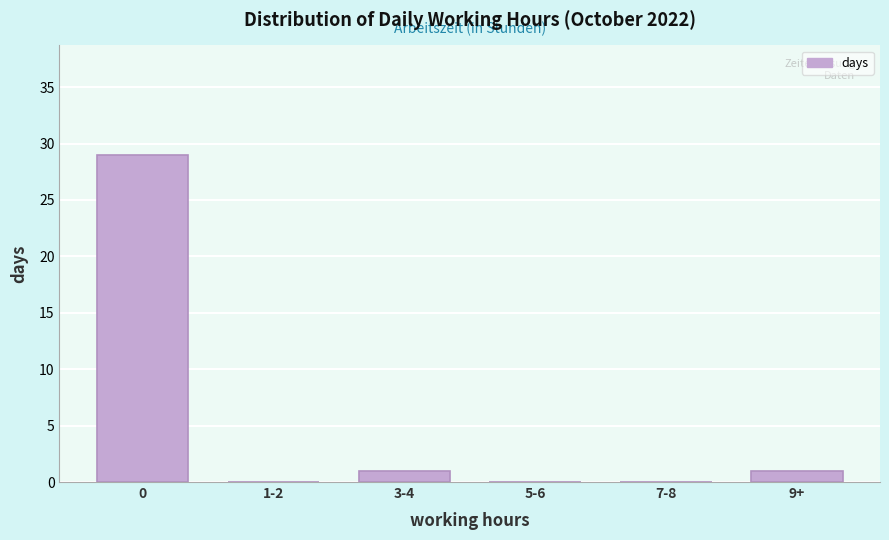

Reading left to right, transcribe all the data shown in this chart.

0=29	1-2=0	3-4=1	5-6=0	7-8=0	9+=1